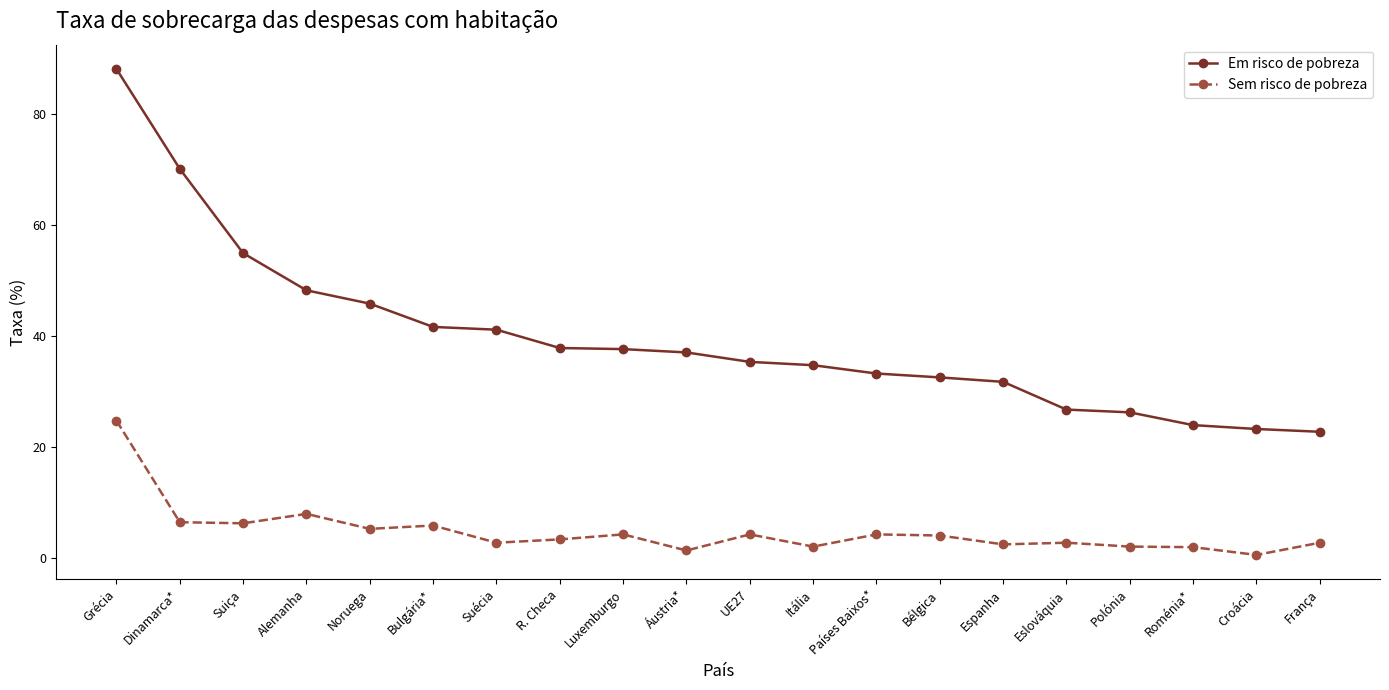

What is the difference between the highest and lowest values at Croácia?

22.7